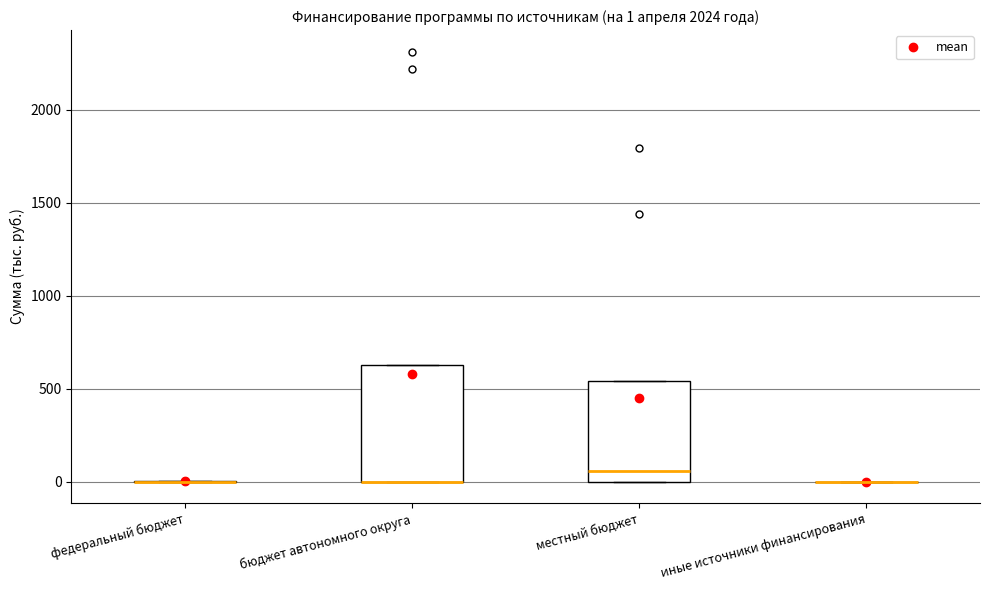

Which box is the tallest, from its lower edge to its upper edge?

бюджет автономного округа